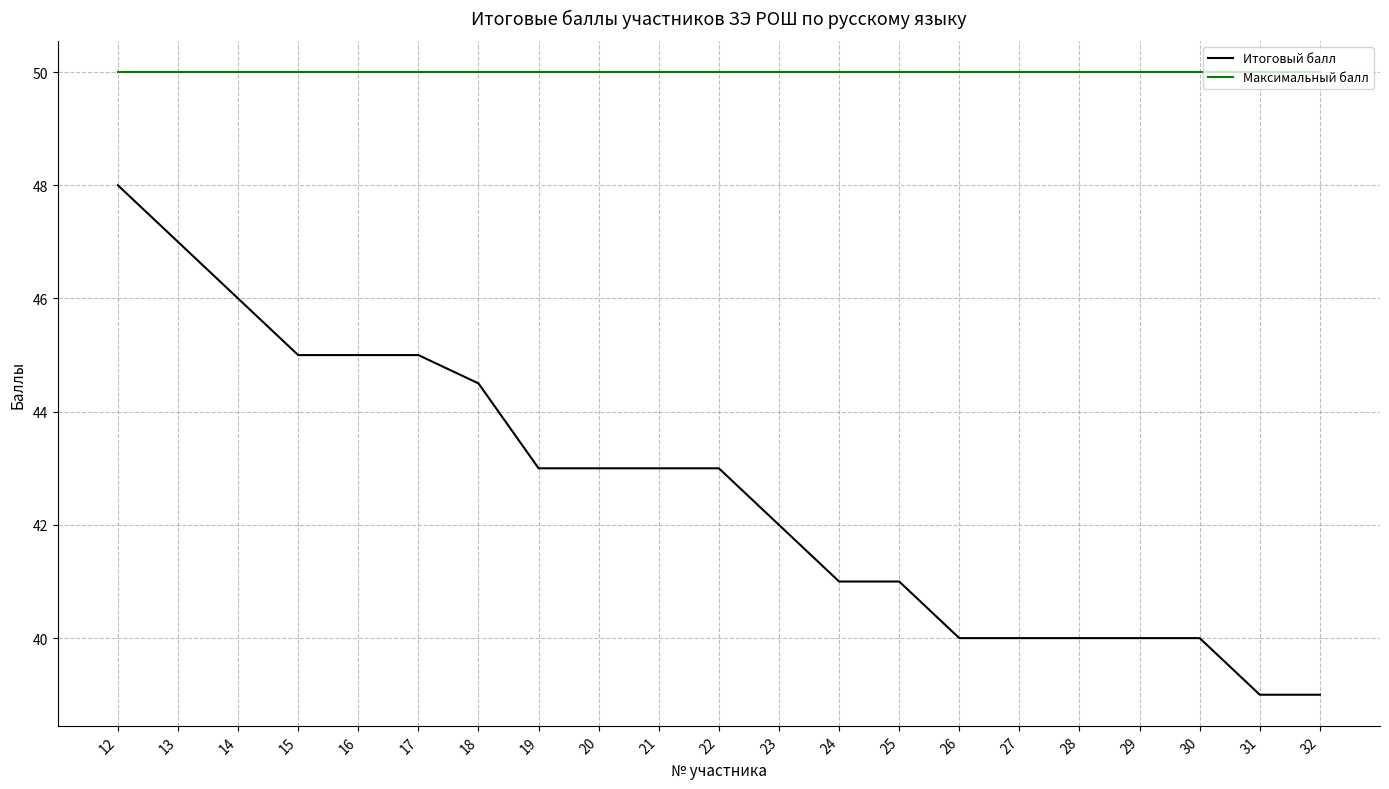

True or false: Итоговый балл and Максимальный балл intersect in this chart.

False